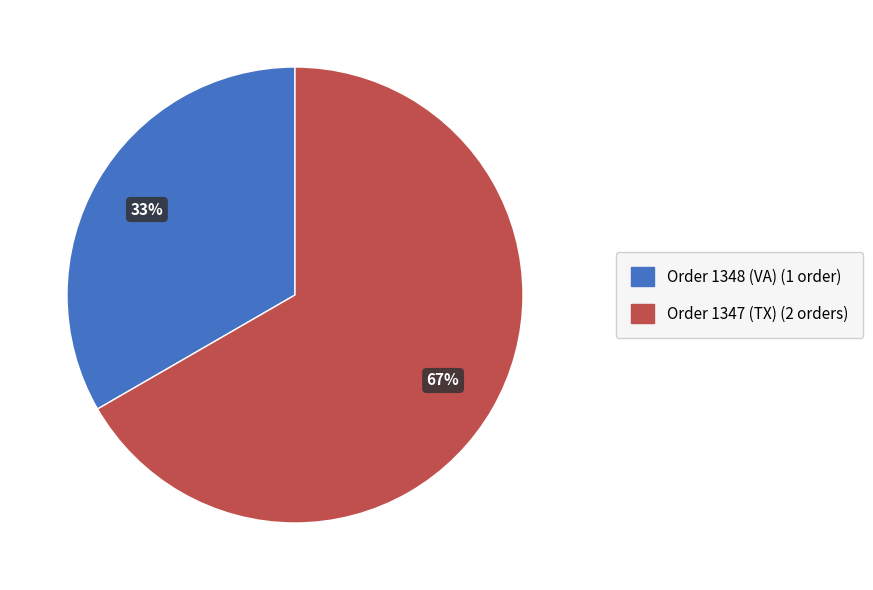

Which category has the biggest portion of the pie?

Order 1347 (TX)